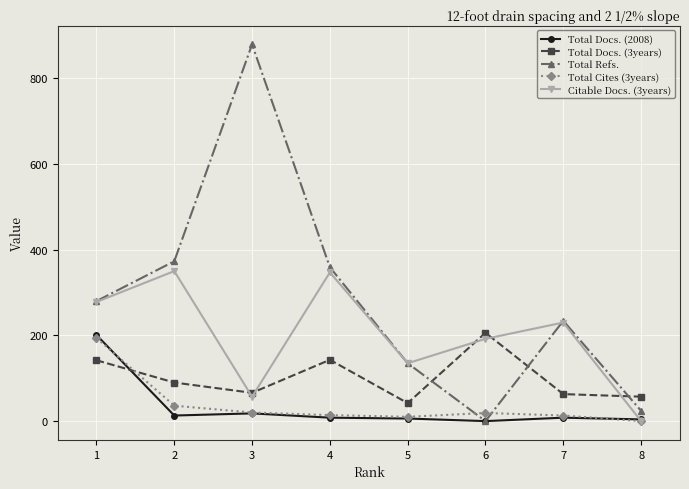

What is the greatest value displayed?

879